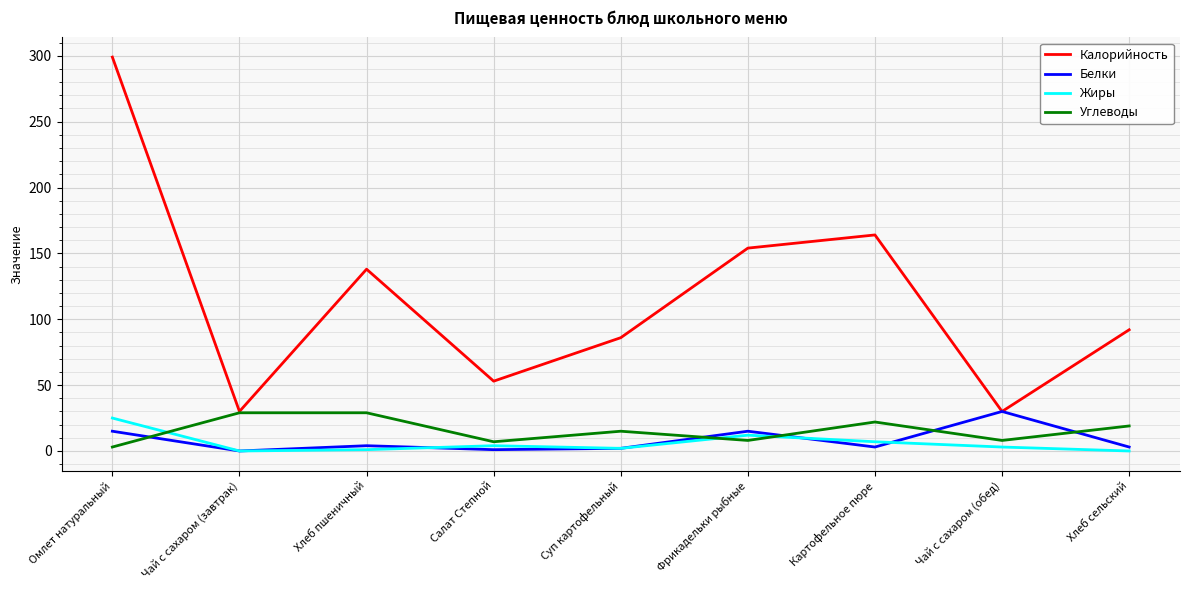

In Белки, how many points are lower than both neighbors (excluding endpoints)?

3